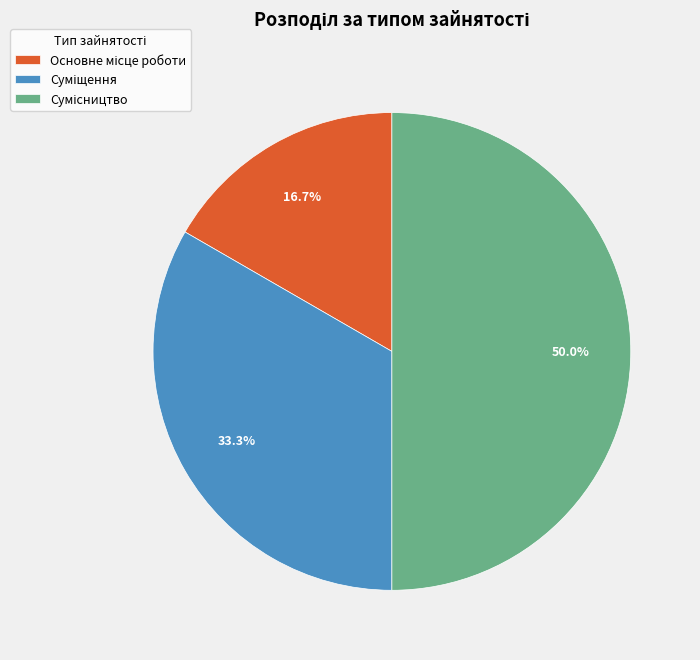

Is Сумісництво the majority of the pie?

No